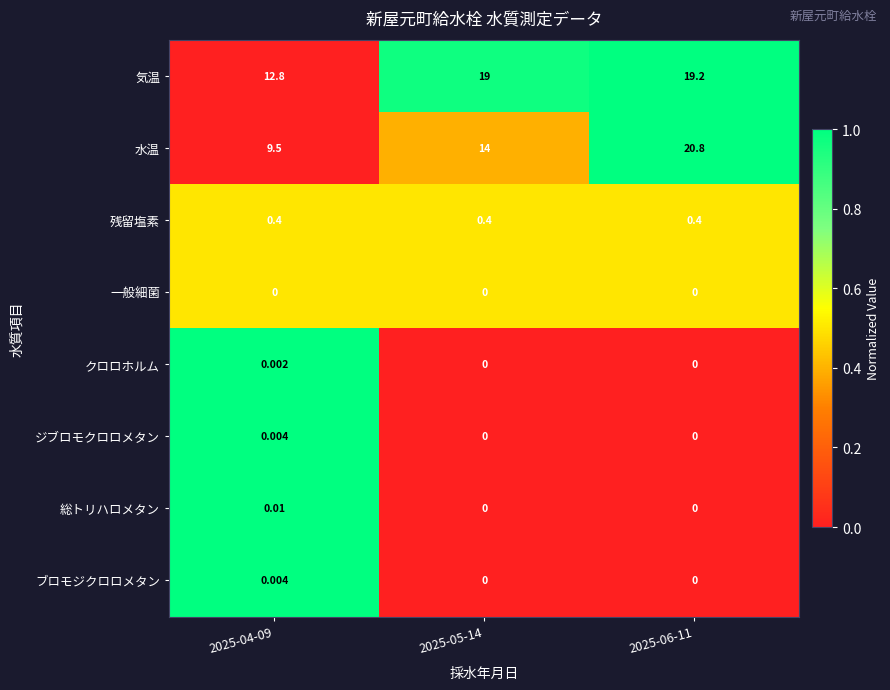

What is the spread (max minus min) of values at 2025-06-11?

20.8